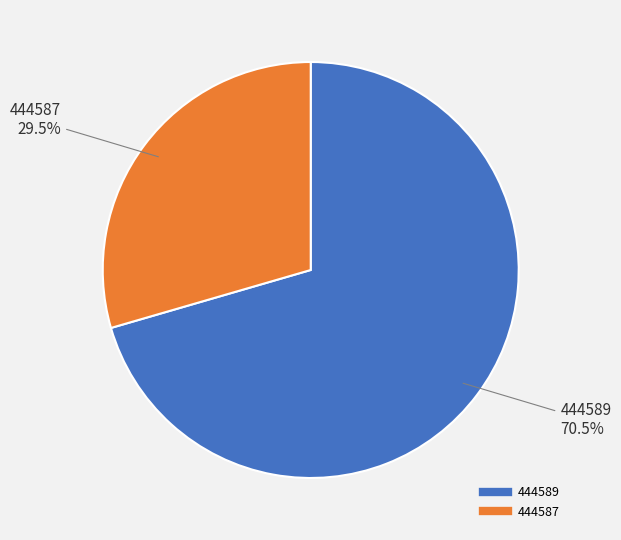

Between 444589 and 444587, which is larger?

444589